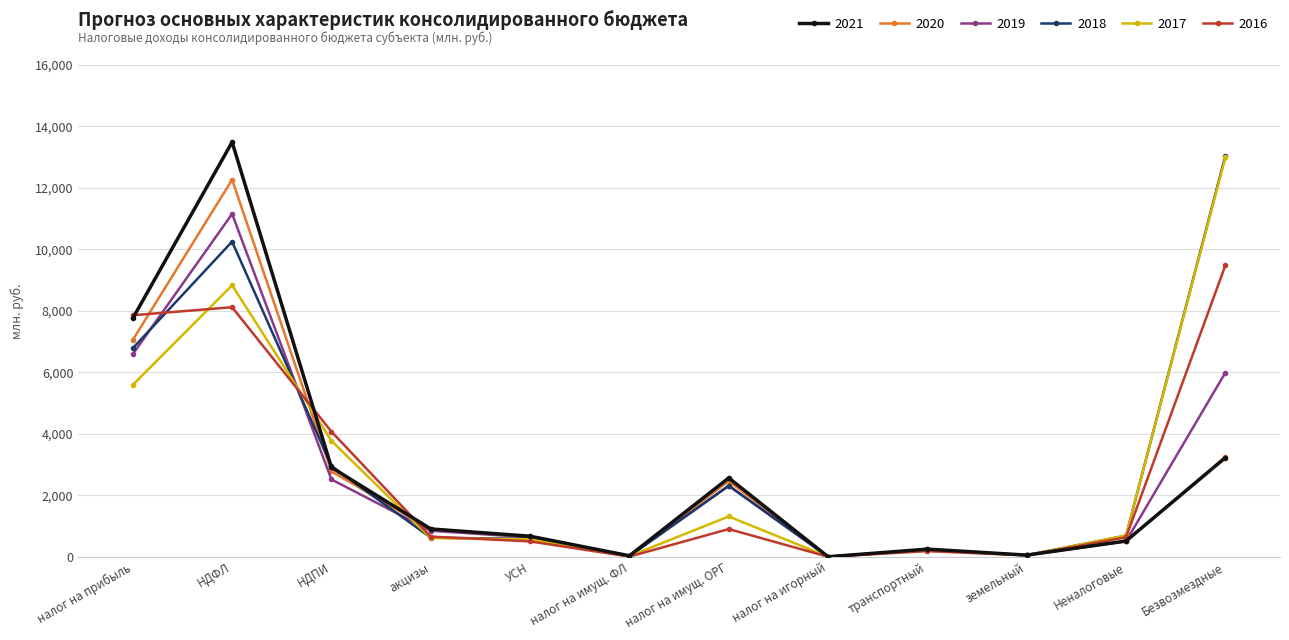

At which category does the chart reach its peak across all series?

НДФЛ